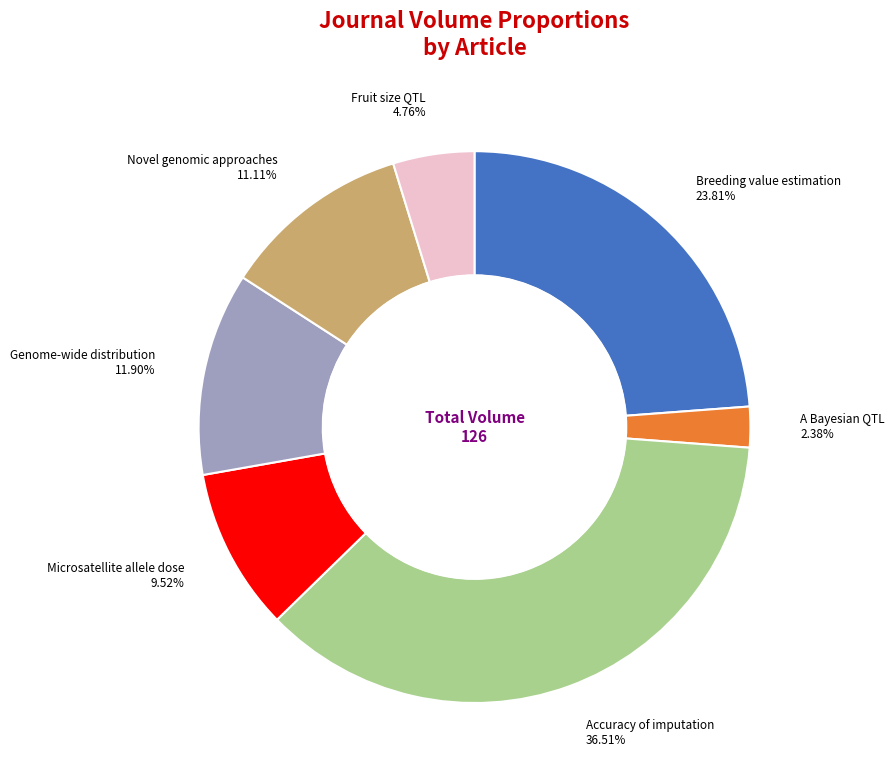

Is there a majority slice in this chart?

No